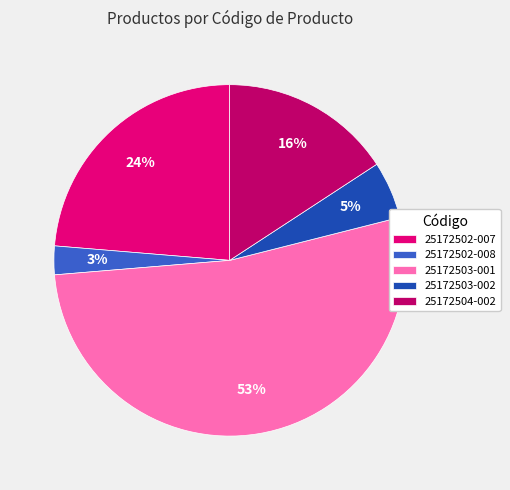

Does any single category account for the majority?

Yes